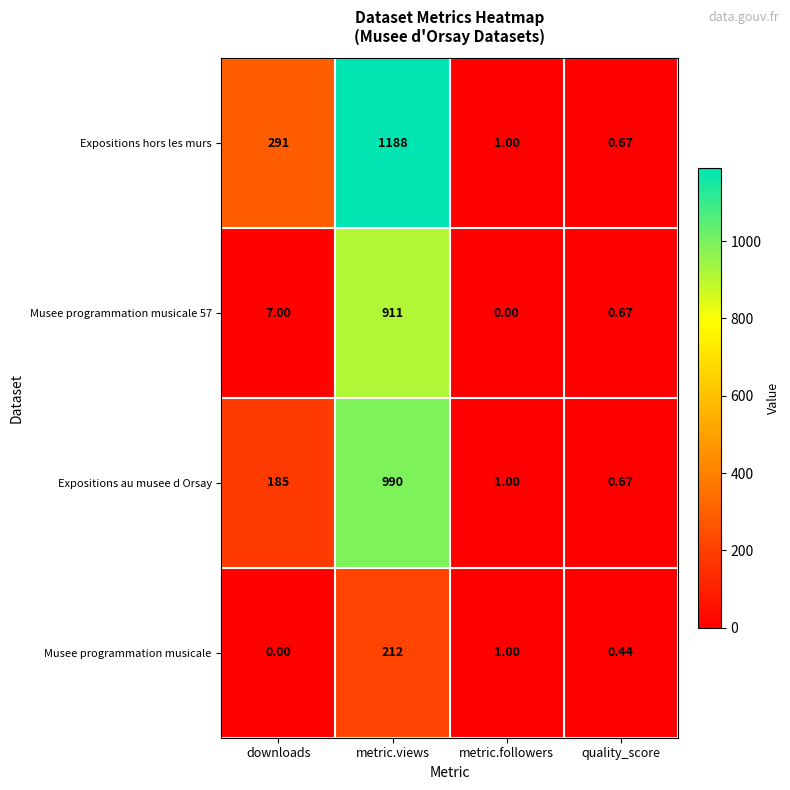

Between metric.followers and quality_score, which series saw the biggest shift?

Musee programmation musicale 57